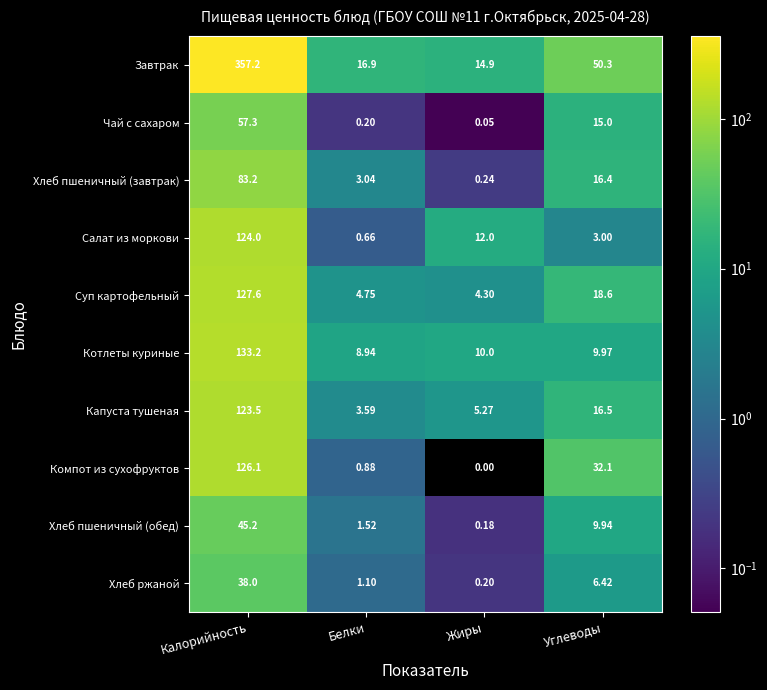

Between Калорийность and Жиры, which series saw the biggest shift?

Завтрак